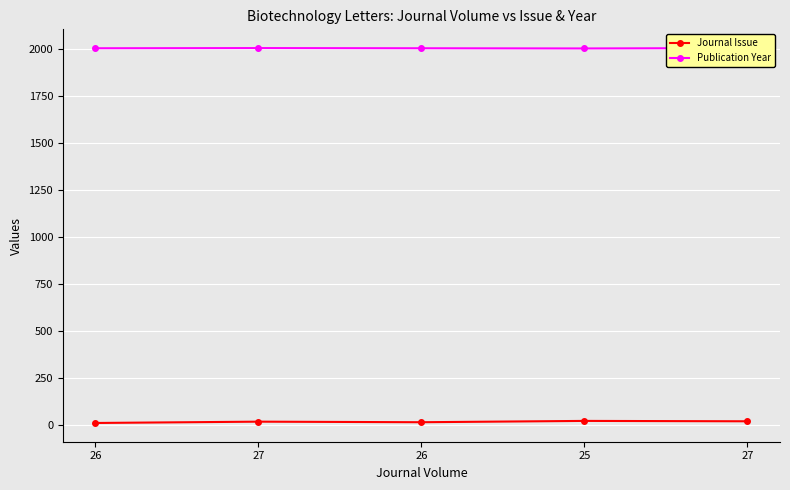

Where does the Journal Issue series first go above 19?

25